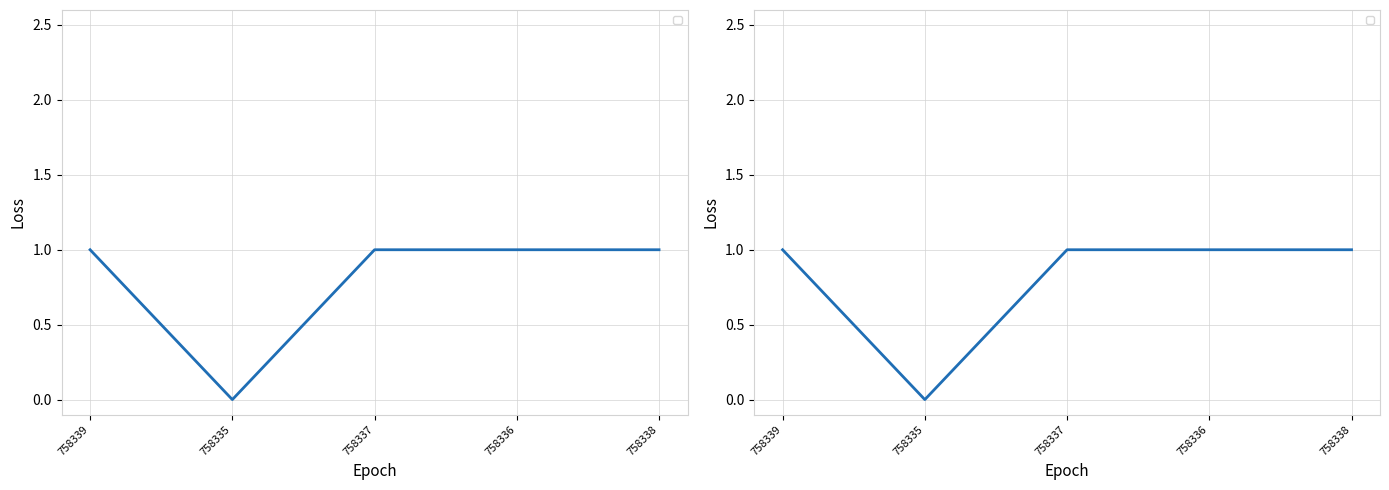

Where is the first local minimum?

758335